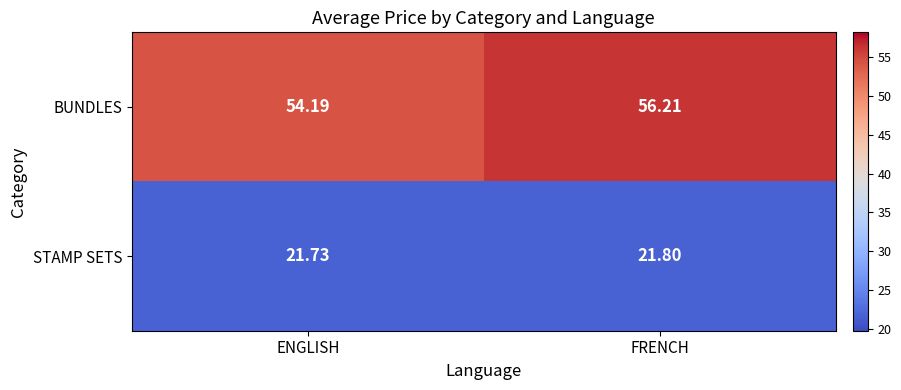

Which series has the largest total across all categories?

BUNDLES